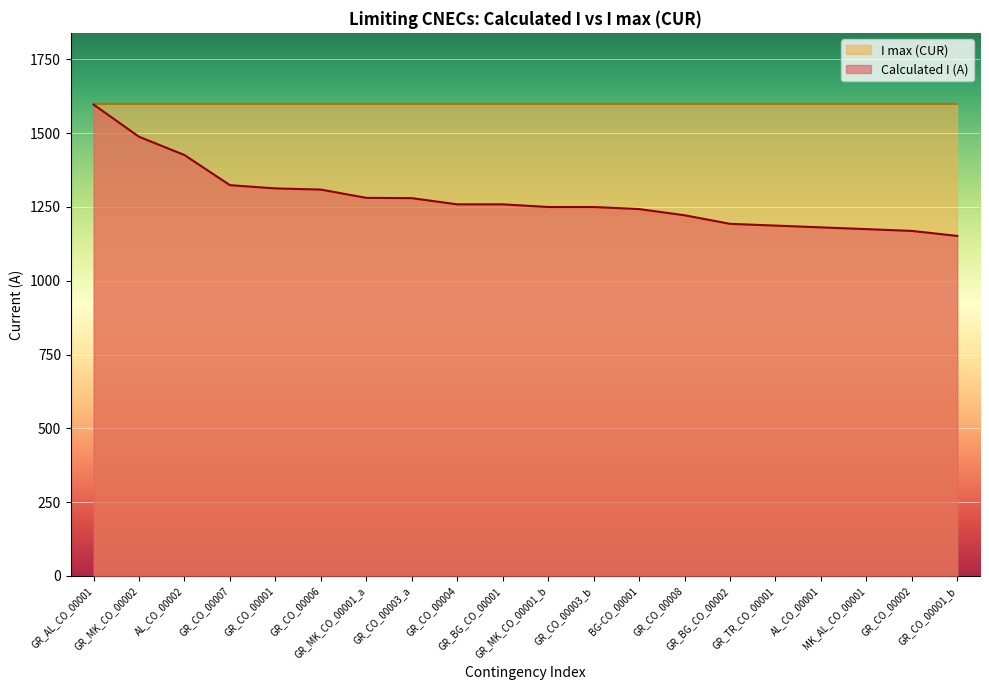

How many lines are shown in the chart?

2